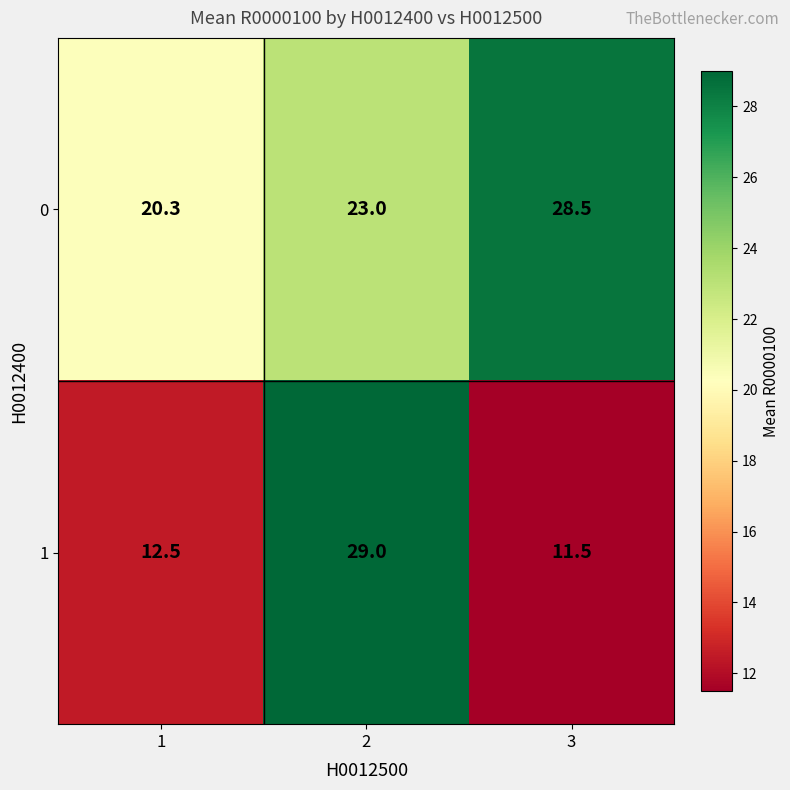

Count the number of categories in the chart.

3